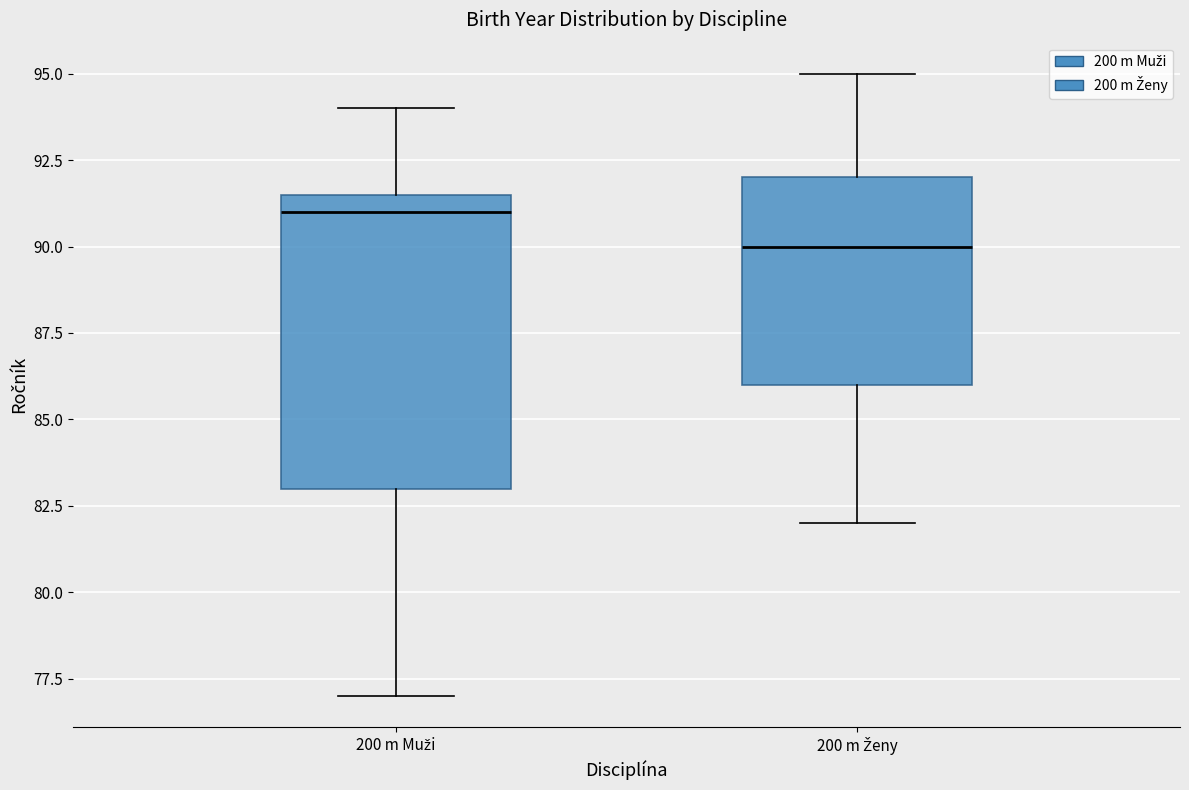

Reading left to right, transcribe this box plot: for each box, give where its median line is, the range the box spans, and where its two whiskers end, as read against the y-axis. The values are not printed on the chart, so give them approximately, as read against the axis.

200 m Muži: median 91.0, box 83.0 to 91.5, whiskers 77.0 to 94.0
200 m Ženy: median 90.0, box 86.0 to 92.0, whiskers 82.0 to 95.0